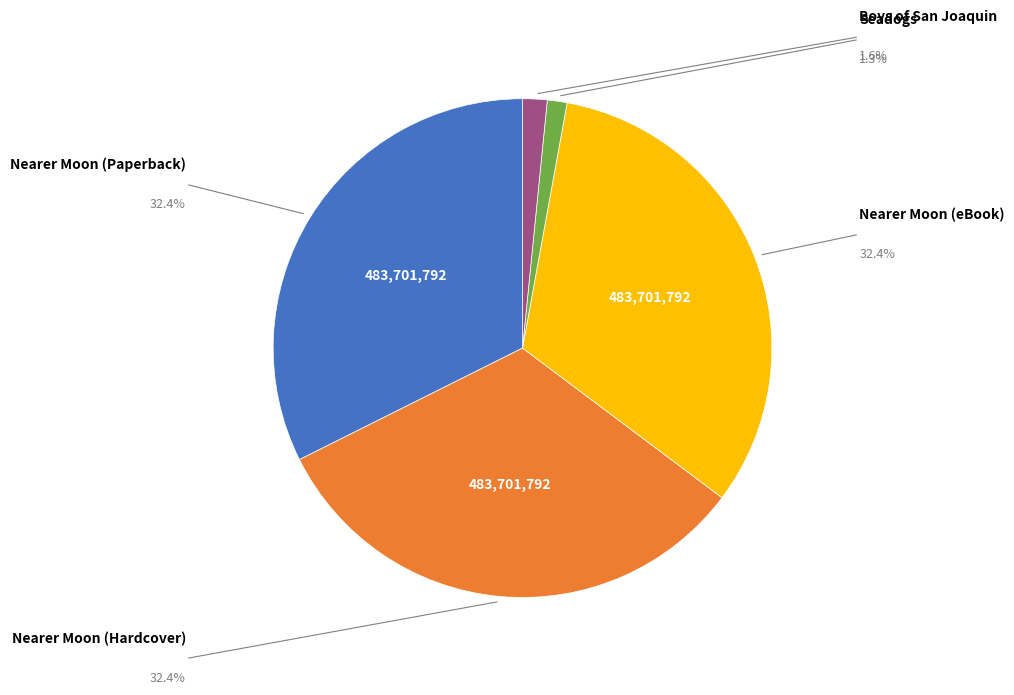

How many slices are in this pie chart?

5